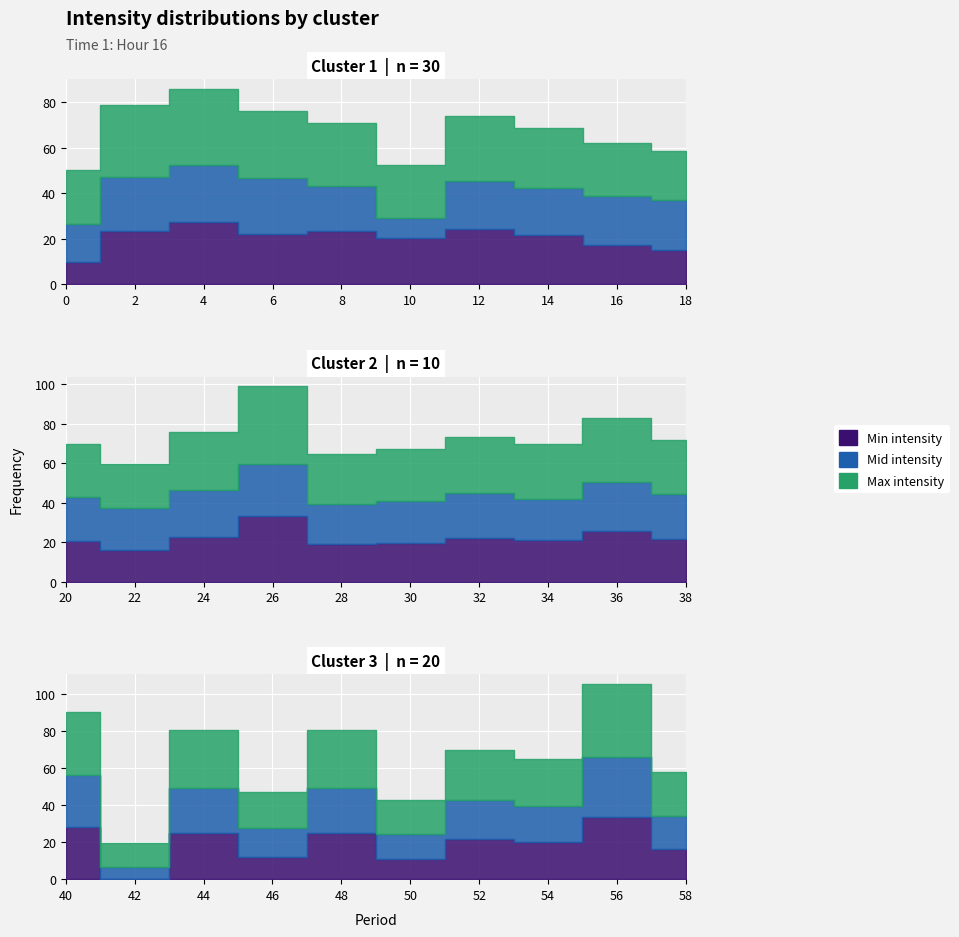

Between 46 and 18, which is larger?

18